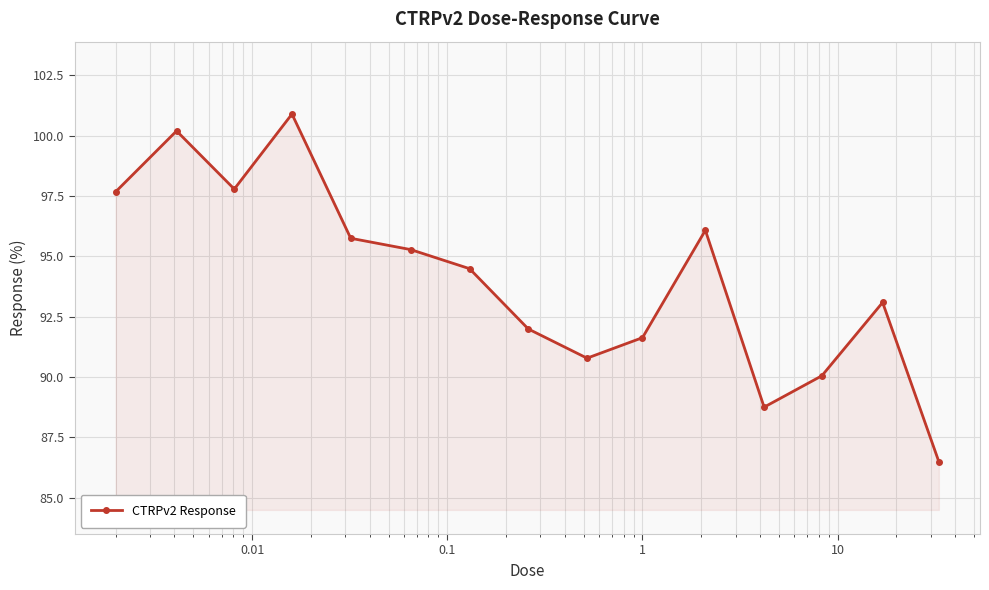

How many interior local valleys (lower than both neighbors) does the data have?

3